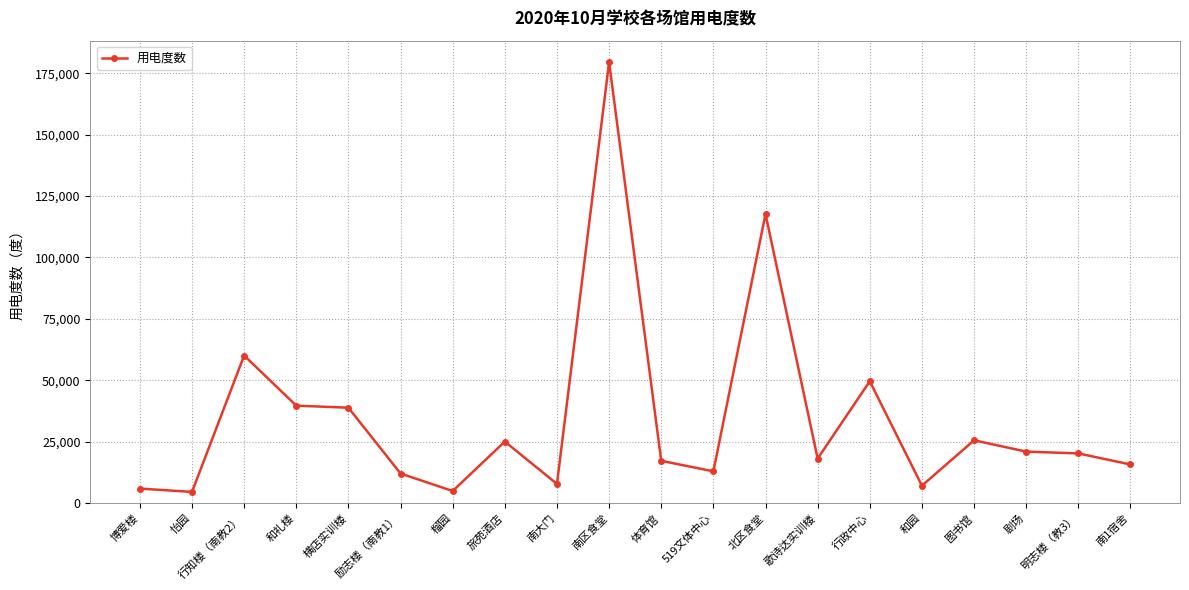

What is the label of the 15th point from the right?

励志楼（南教1）